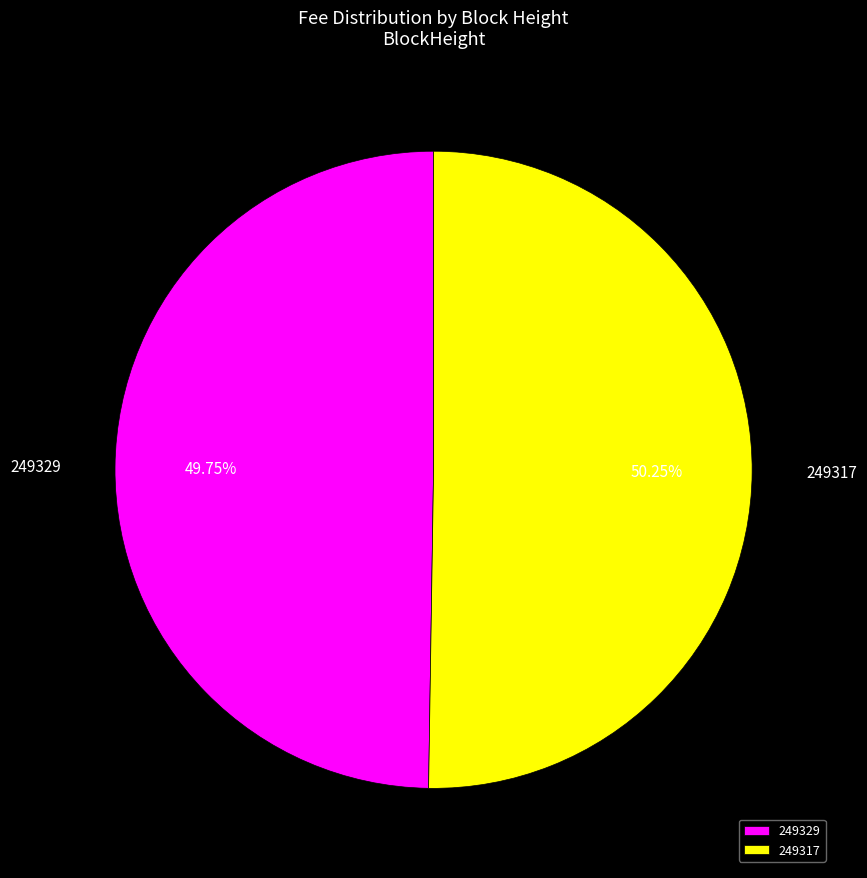

Is there a majority slice in this chart?

Yes